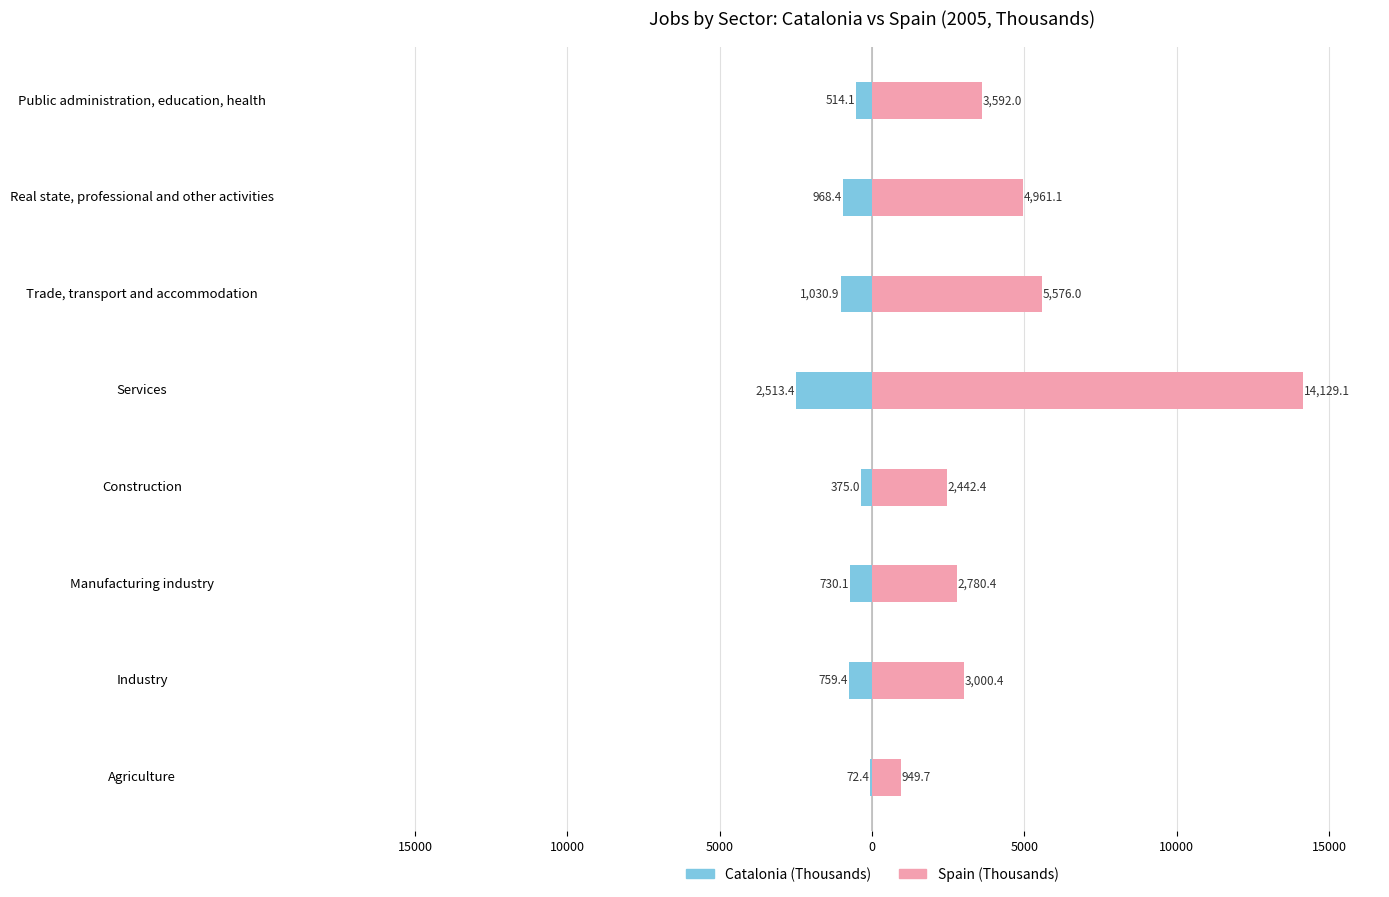

The value of Spain (Thousands) at Real state, professional and other activities is 1206.3. True or false?

False